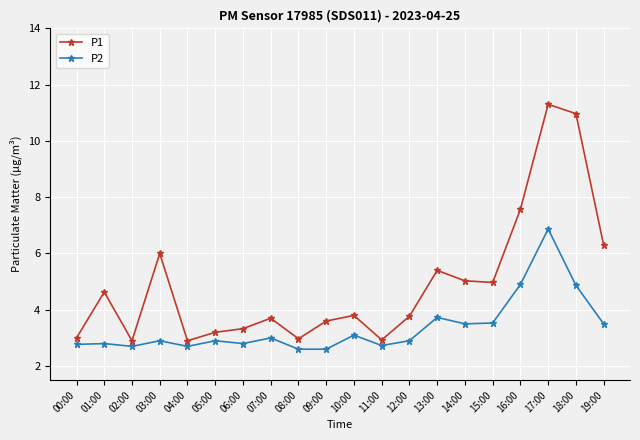

Rank the series at 02:00 from highest to lowest value.

P1, P2